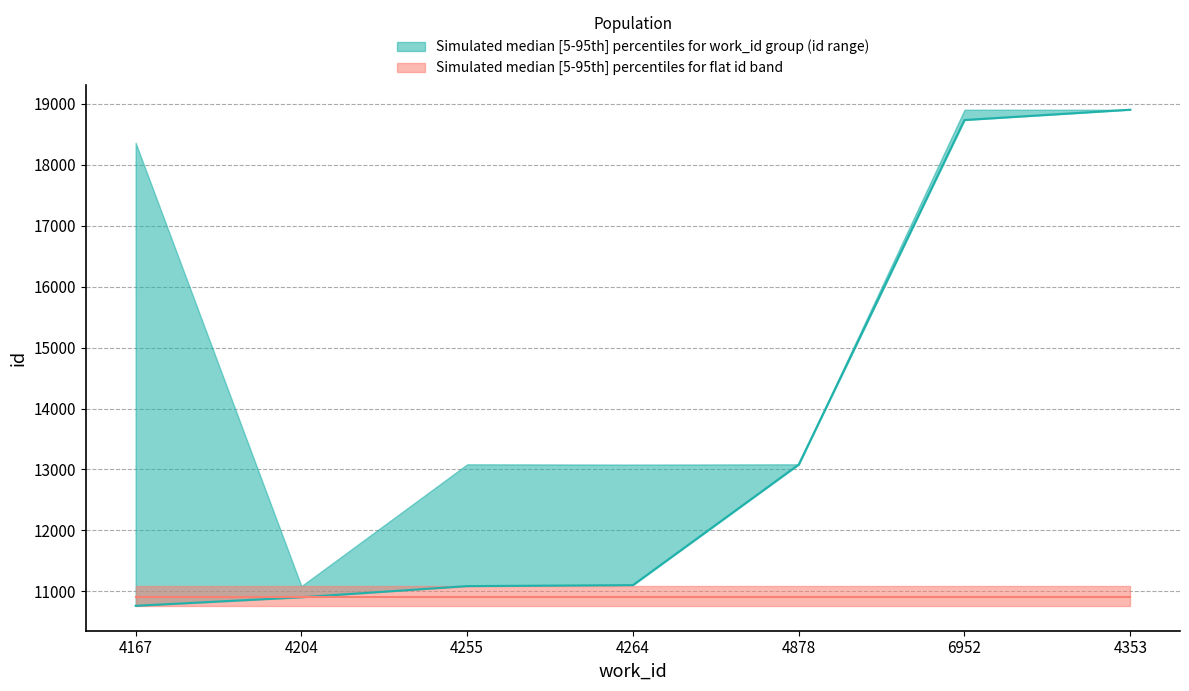

Reading left to right, list all the values displayed in this chart.

id_lower: 10761	10903	11086	11102	13081	18736	18905
id_upper: 18362	11086	13085	13081	13085	18905	18905
id_median: 10763	10903	11086	11102	13081	18736	18905